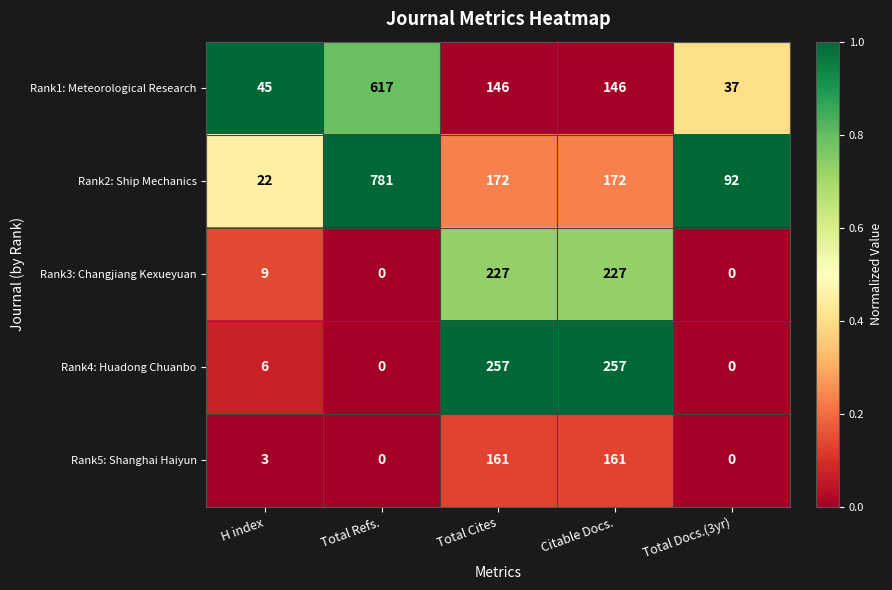

Reading right to left, transcribe all the data shown in this chart.

Rank1: Meteorological Research: Total Docs.(3yr)=37	Citable Docs.=146	Total Cites=146	Total Refs.=617	H index=45
Rank2: Ship Mechanics: Total Docs.(3yr)=92	Citable Docs.=172	Total Cites=172	Total Refs.=781	H index=22
Rank3: Changjiang Kexueyuan: Total Docs.(3yr)=0	Citable Docs.=227	Total Cites=227	Total Refs.=0	H index=9
Rank4: Huadong Chuanbo: Total Docs.(3yr)=0	Citable Docs.=257	Total Cites=257	Total Refs.=0	H index=6
Rank5: Shanghai Haiyun: Total Docs.(3yr)=0	Citable Docs.=161	Total Cites=161	Total Refs.=0	H index=3